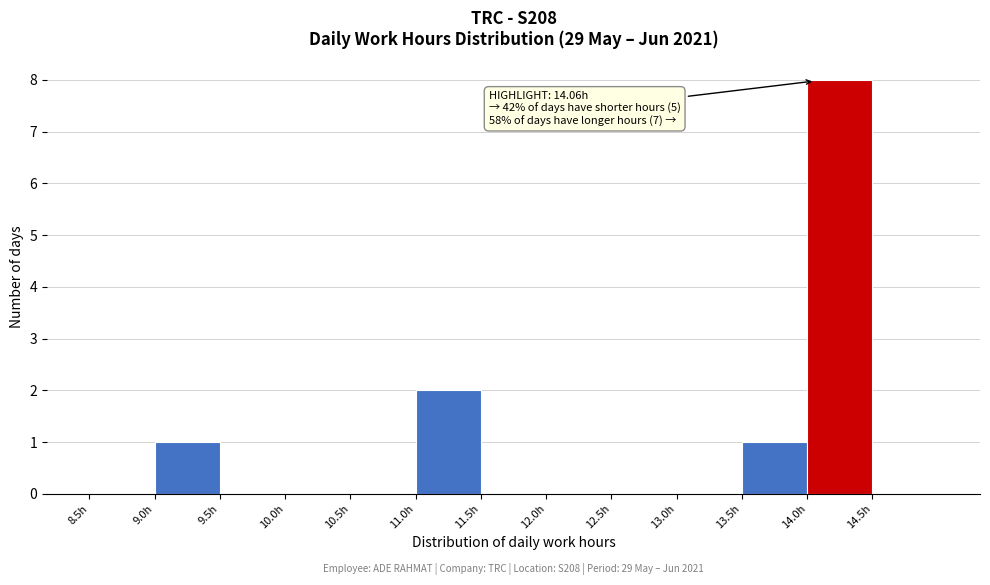

Which range on the x-axis has the tallest bar?

14.0 to 14.5